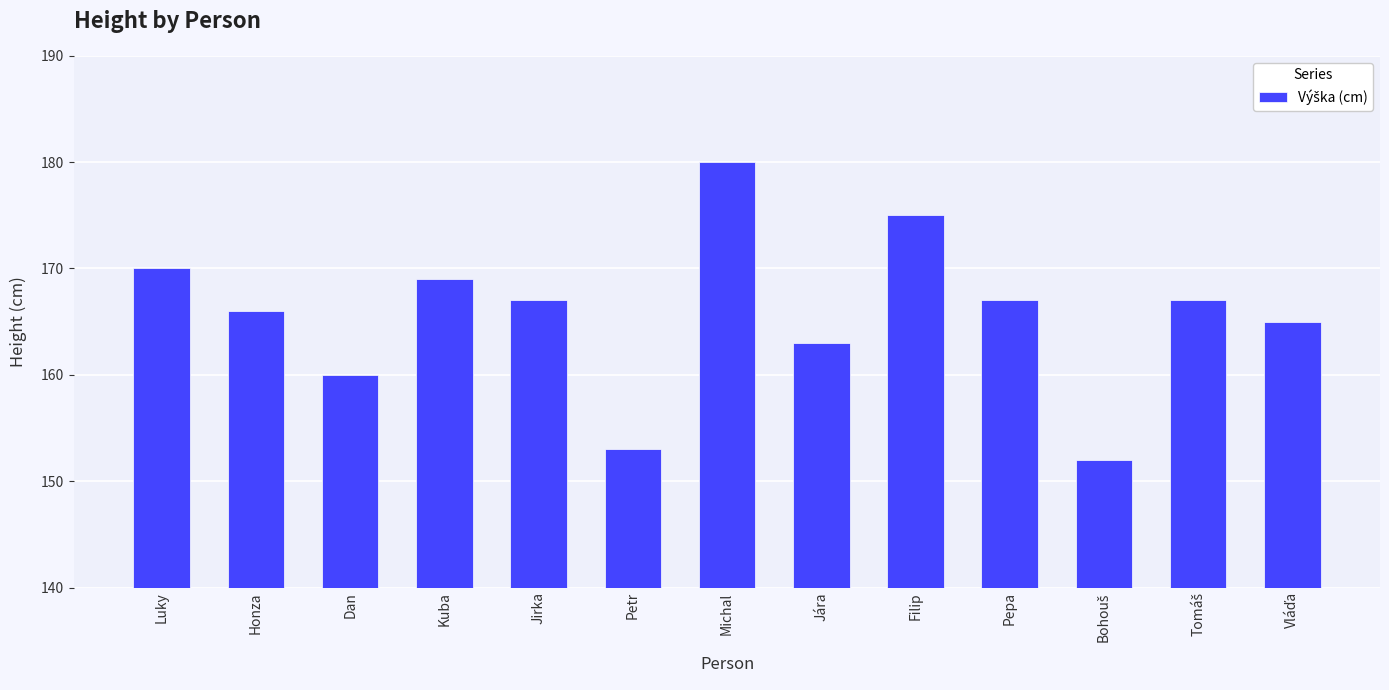

What is the change in value from Honza to Dan?

-6